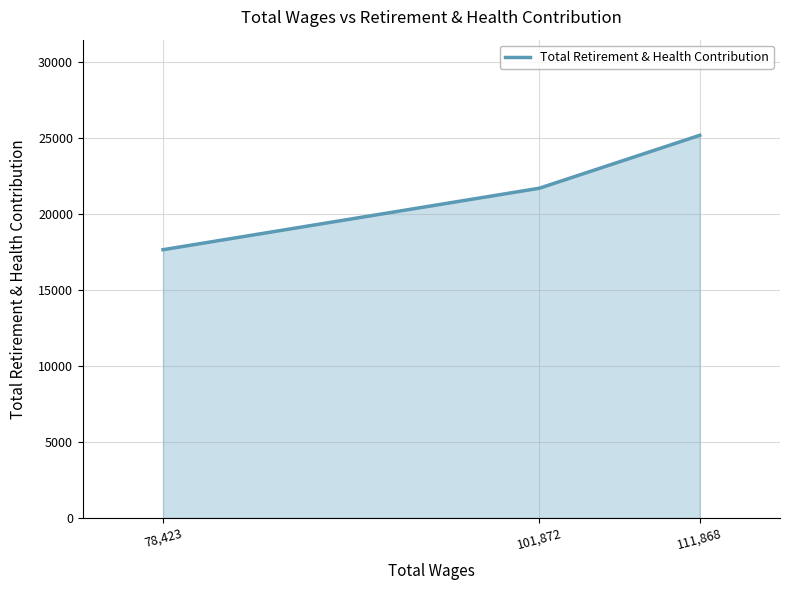

What is the greatest value displayed?

25185